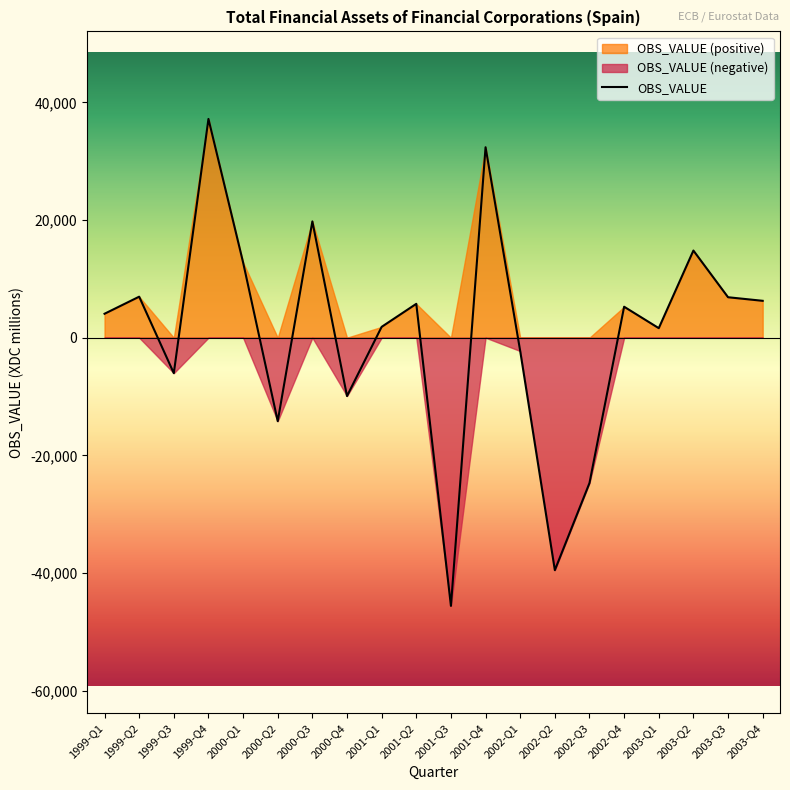

What is the maximum value shown in the chart?

37186